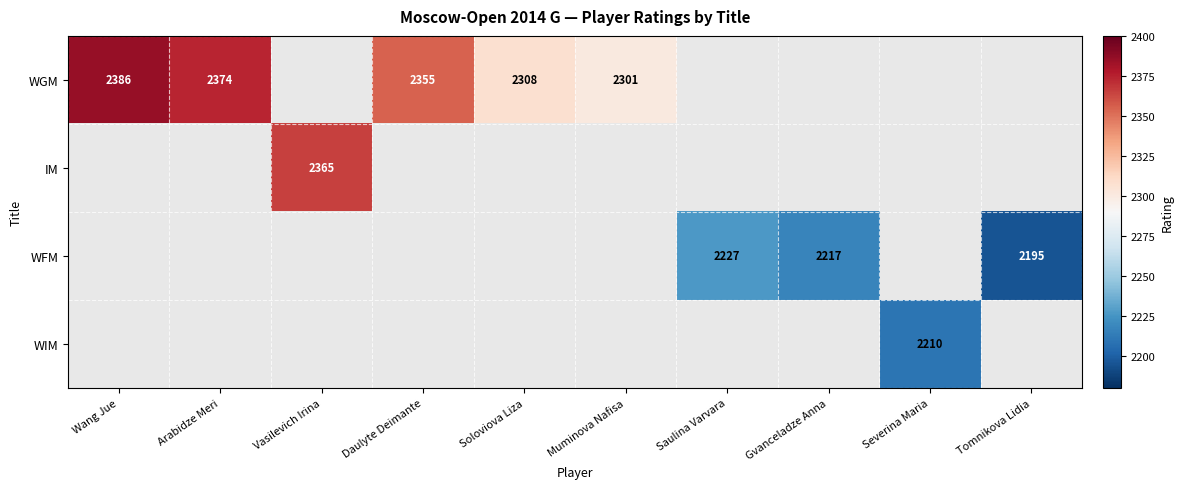

Between Tomnikova Lidia and Daulyte Deimante, which is larger?

Daulyte Deimante